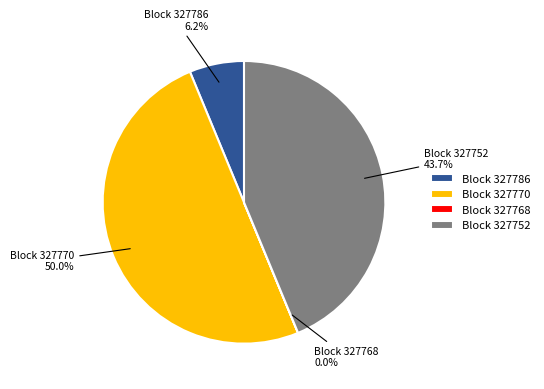

What is the largest slice in the pie chart?

Block 327770